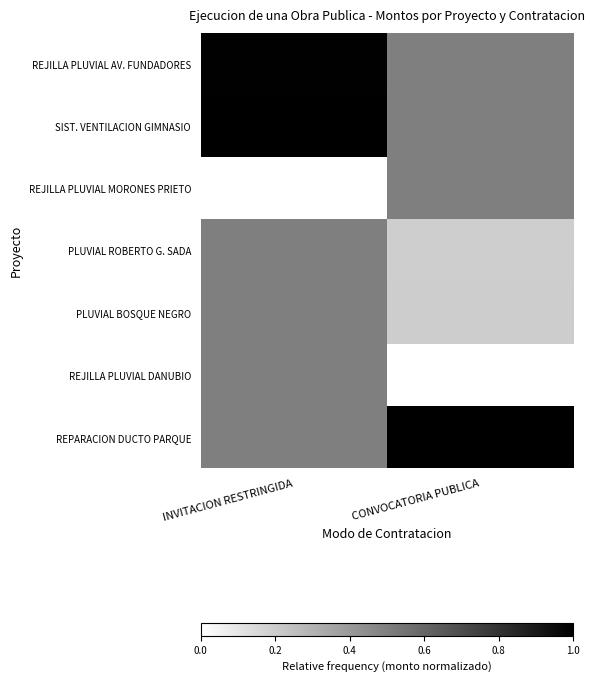

Reading left to right, what are all the values shown in this chart?

REJILLA PLUVIAL AV. FUNDADORES: INVITACION RESTRINGIDA=1.0	CONVOCATORIA PUBLICA=0.5
SIST. VENTILACION GIMNASIO: INVITACION RESTRINGIDA=1.0	CONVOCATORIA PUBLICA=0.5
REJILLA PLUVIAL MORONES PRIETO: INVITACION RESTRINGIDA=0.0	CONVOCATORIA PUBLICA=0.5
PLUVIAL ROBERTO G. SADA: INVITACION RESTRINGIDA=0.5	CONVOCATORIA PUBLICA=0.2
PLUVIAL BOSQUE NEGRO: INVITACION RESTRINGIDA=0.5	CONVOCATORIA PUBLICA=0.2
REJILLA PLUVIAL DANUBIO: INVITACION RESTRINGIDA=0.5	CONVOCATORIA PUBLICA=0.0
REPARACION DUCTO PARQUE: INVITACION RESTRINGIDA=0.5	CONVOCATORIA PUBLICA=1.0